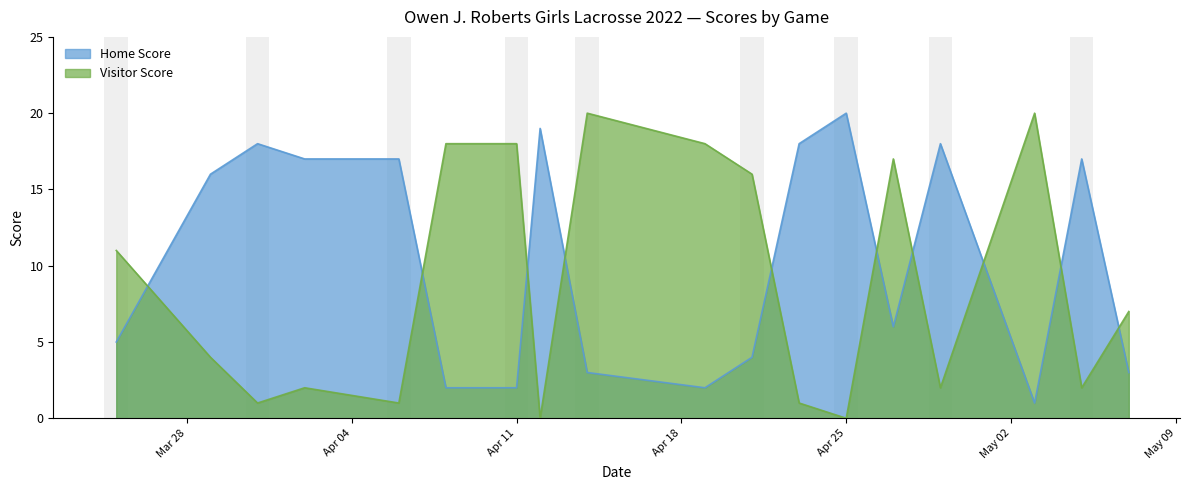

What is the difference between the highest and lowest values at 2022-04-29?

16